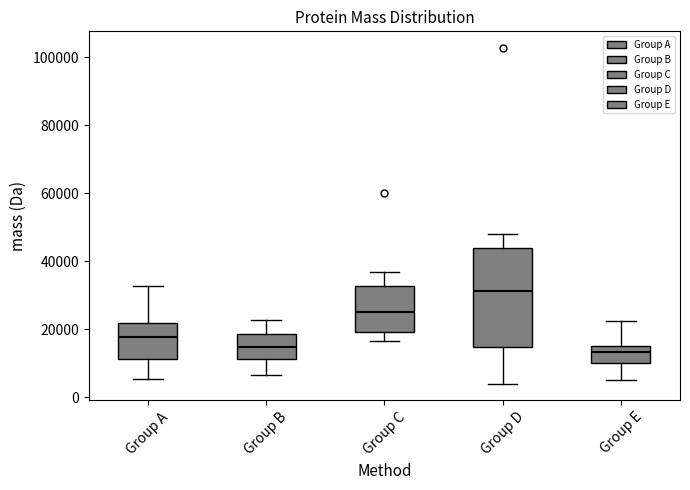

Reading left to right, read every box against the y-axis: the position of its median line, the range the box covers, and the ends of its whiskers. The values are not printed on the chart, so give them approximately, as read against the axis.

Group A: median 18000, box 12000 to 22000, whiskers 6000 to 32000
Group B: median 14000, box 12000 to 18000, whiskers 6000 to 22000
Group C: median 26000, box 20000 to 32000, whiskers 16000 to 36000
Group D: median 32000, box 14000 to 44000, whiskers 4000 to 48000
Group E: median 14000, box 10000 to 16000, whiskers 6000 to 22000